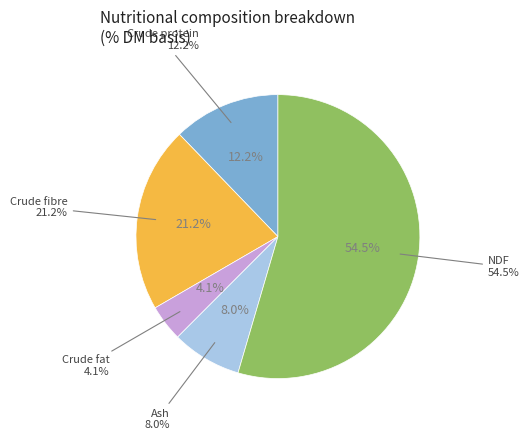

Does any single category account for the majority?

Yes